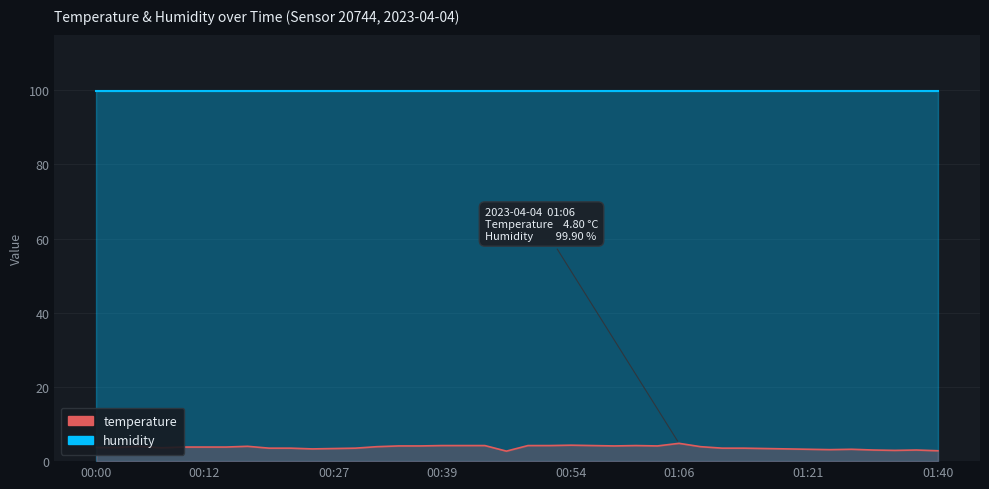

What is the change in value from 00:10 to 00:29?

-0.3